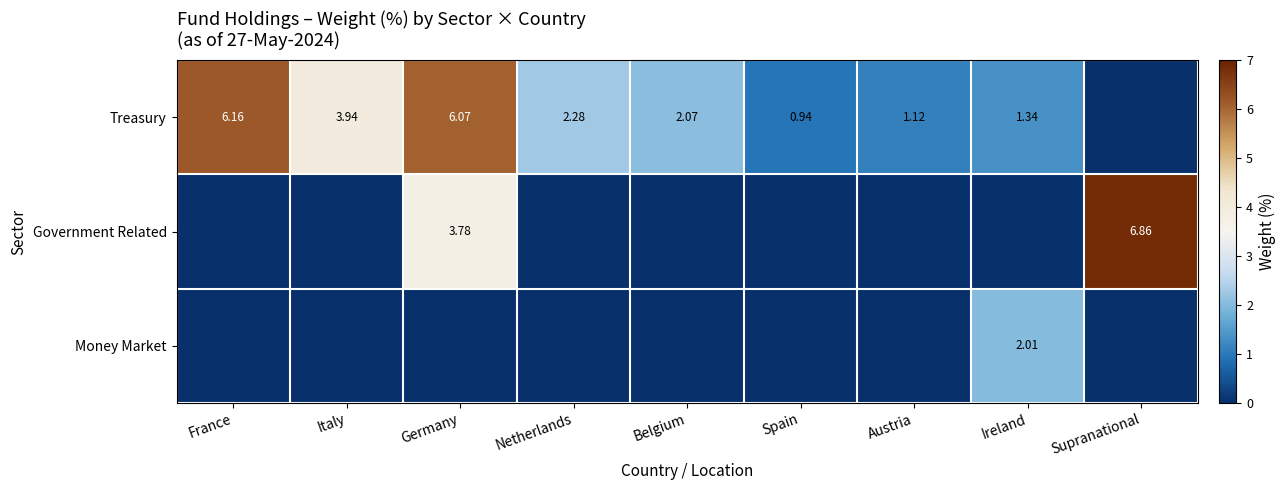

Count the number of categories in the chart.

9